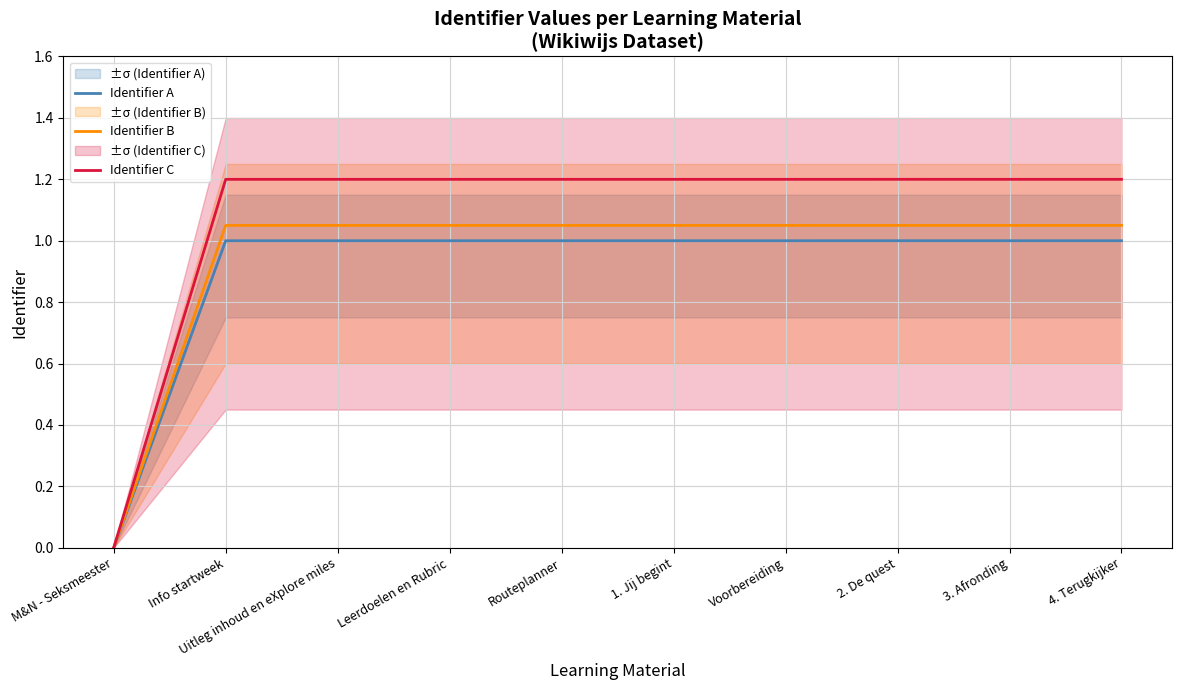

The value of Identifier A at Uitleg inhoud en eXplore miles is 1.0. True or false?

True